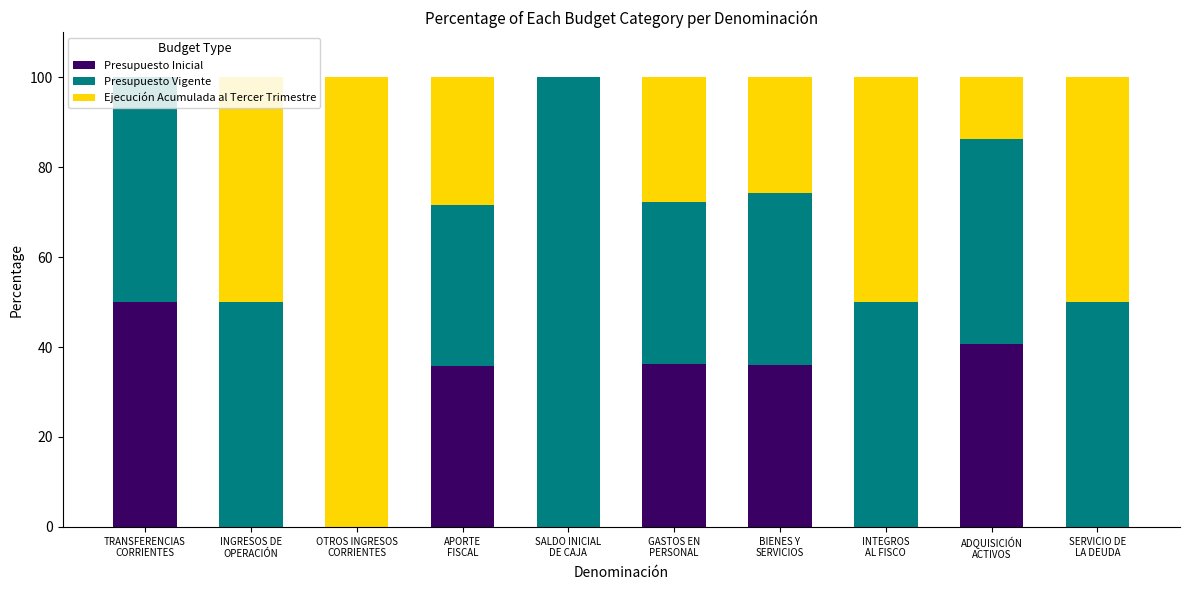

How many distinct data groups are displayed?

3